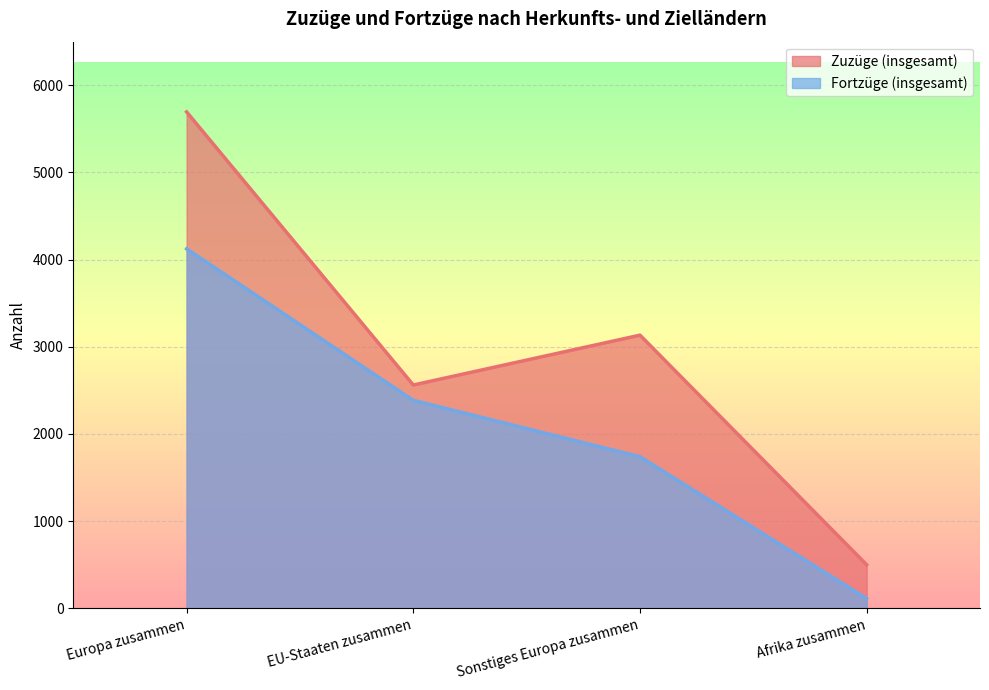

True or false: Fortzüge (insgesamt) and Zuzüge (insgesamt) cross at least once.

False